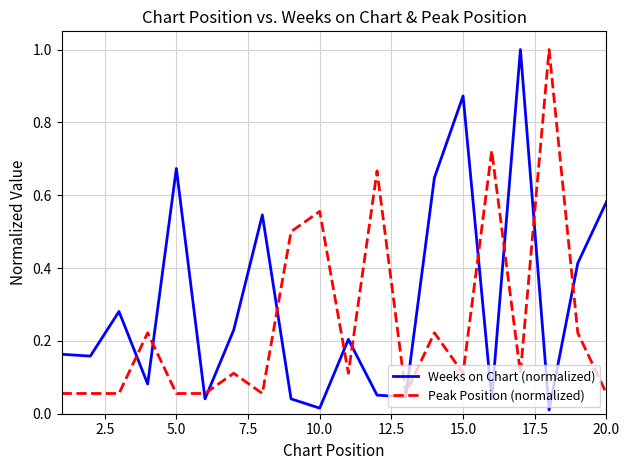

Rank the series by their average value, from highest to lowest.

Weeks on Chart (normalized), Peak Position (normalized)